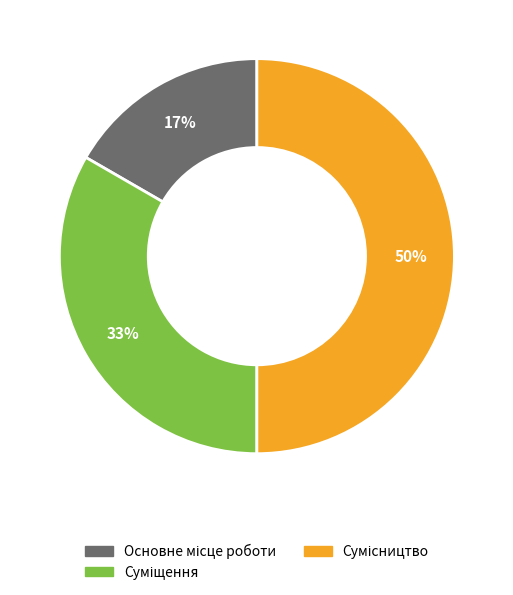

To the nearest percent, what is the average slice percentage?

33%